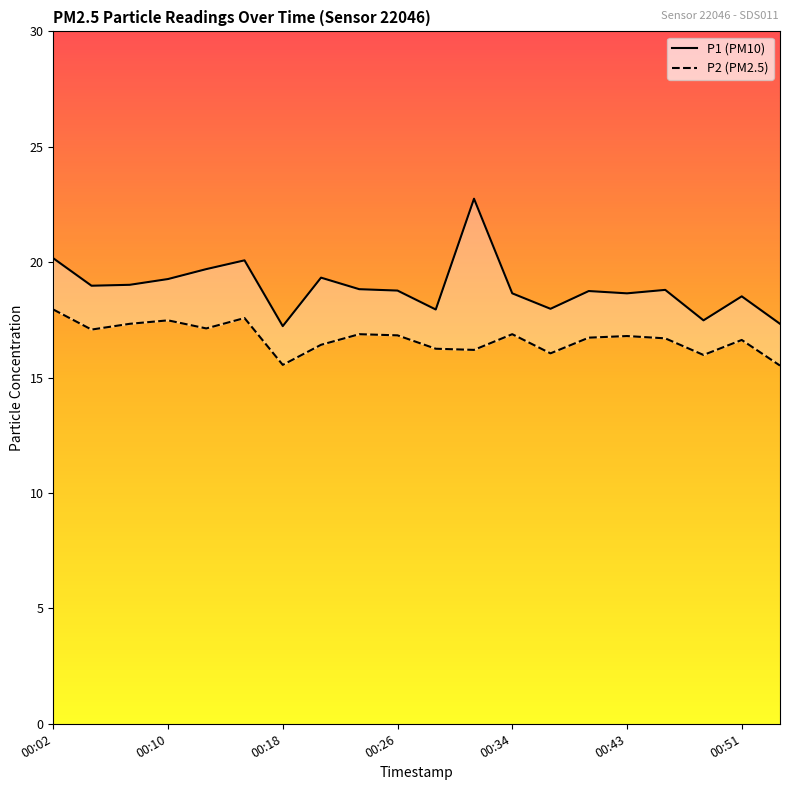

Which series has the widest spread of values?

P1